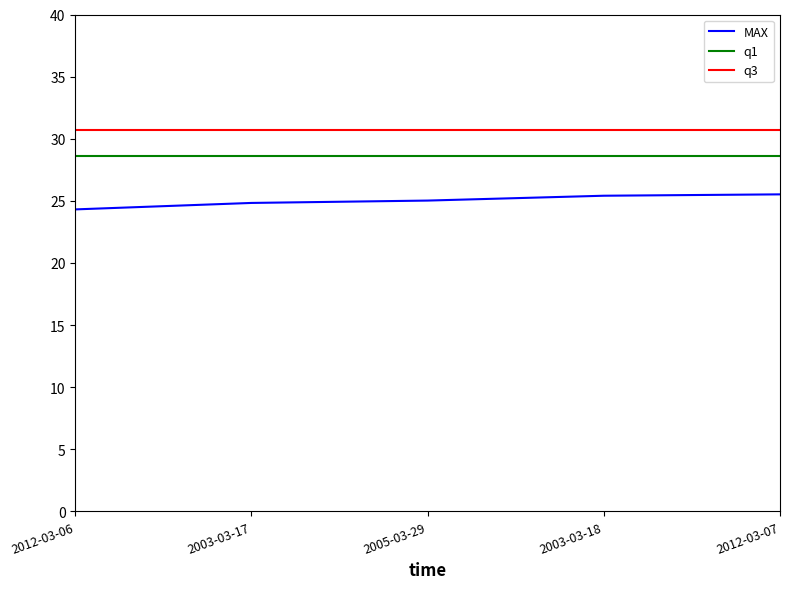

What is the difference between the highest and lowest values at 2012-03-07?

5.1